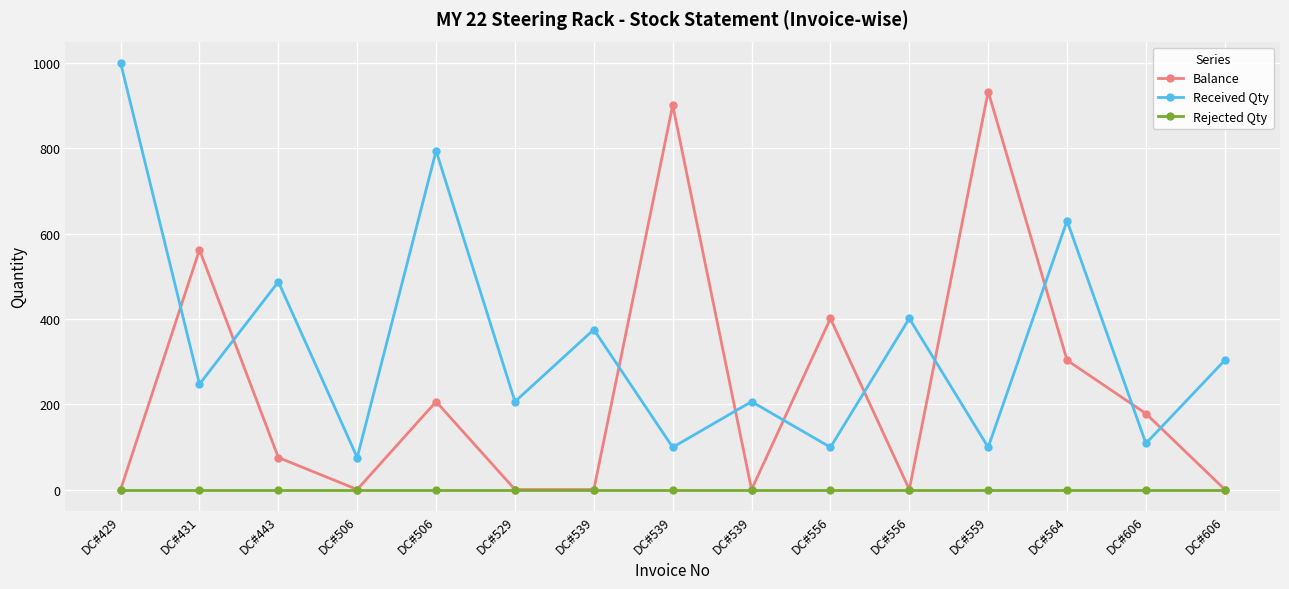

List the series in order of their overall mean, highest first.

Received Qty, Balance, Rejected Qty